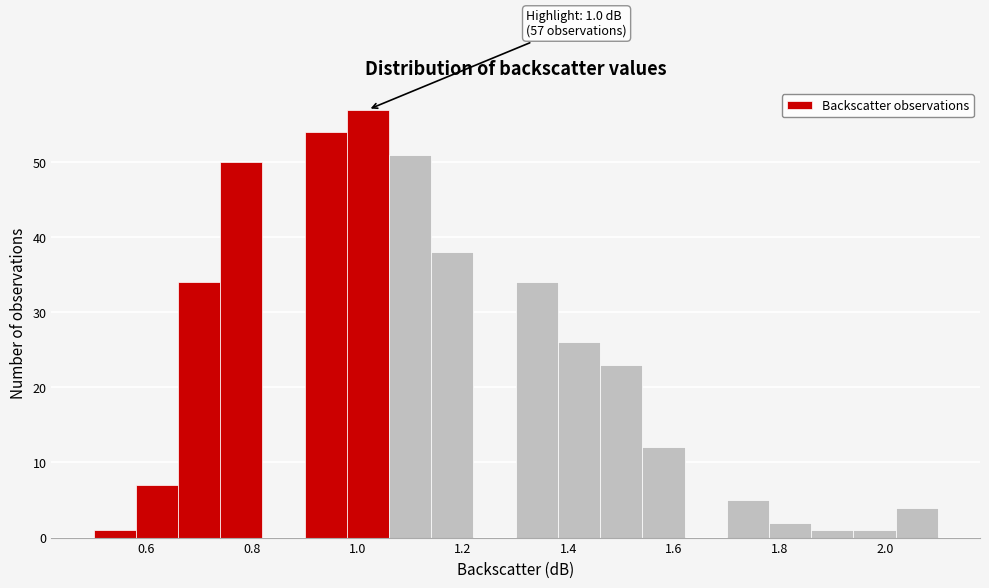

Which range on the x-axis has the tallest bar?

0.98 to 1.06